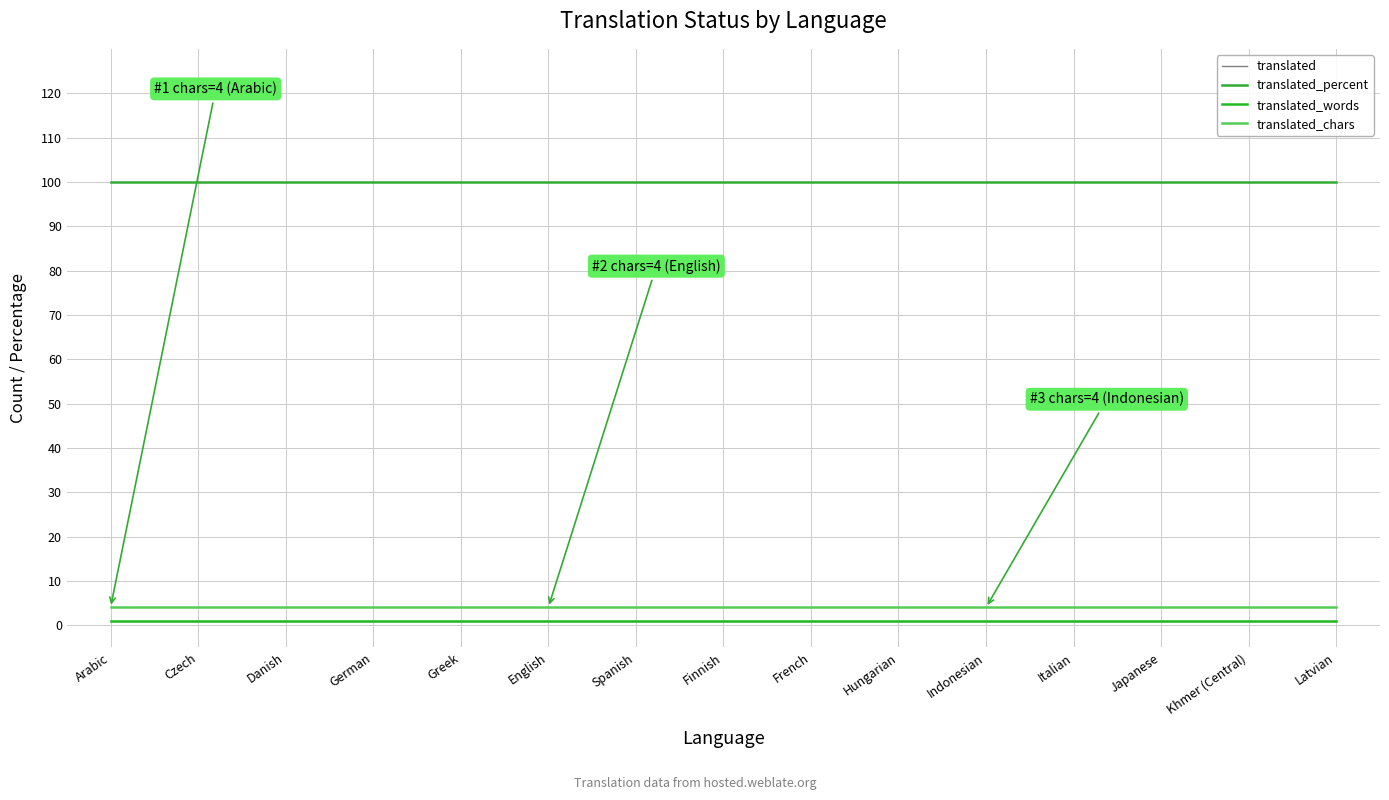

Does the chart display data point markers on the line(s)?

No